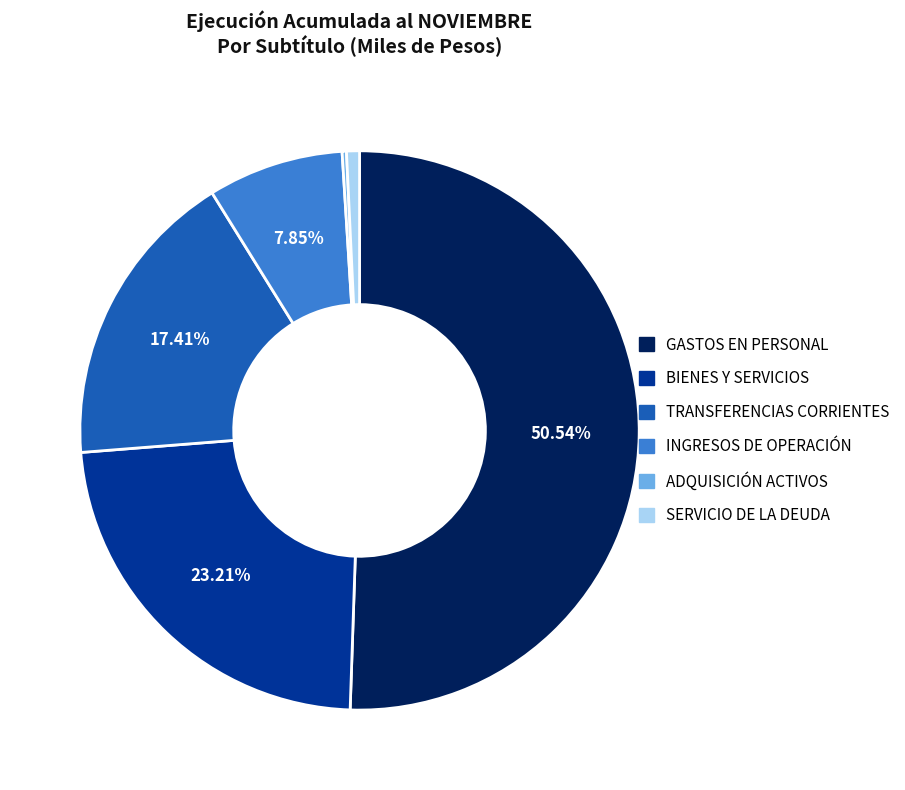

Does any single category account for the majority?

Yes